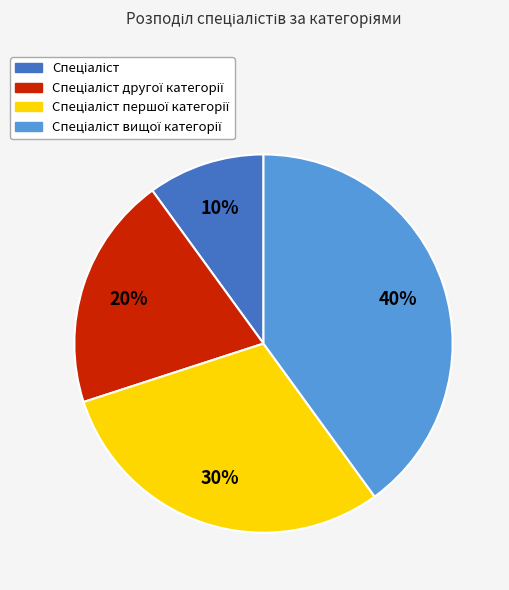

Is there any slice that represents more than half of the pie?

No